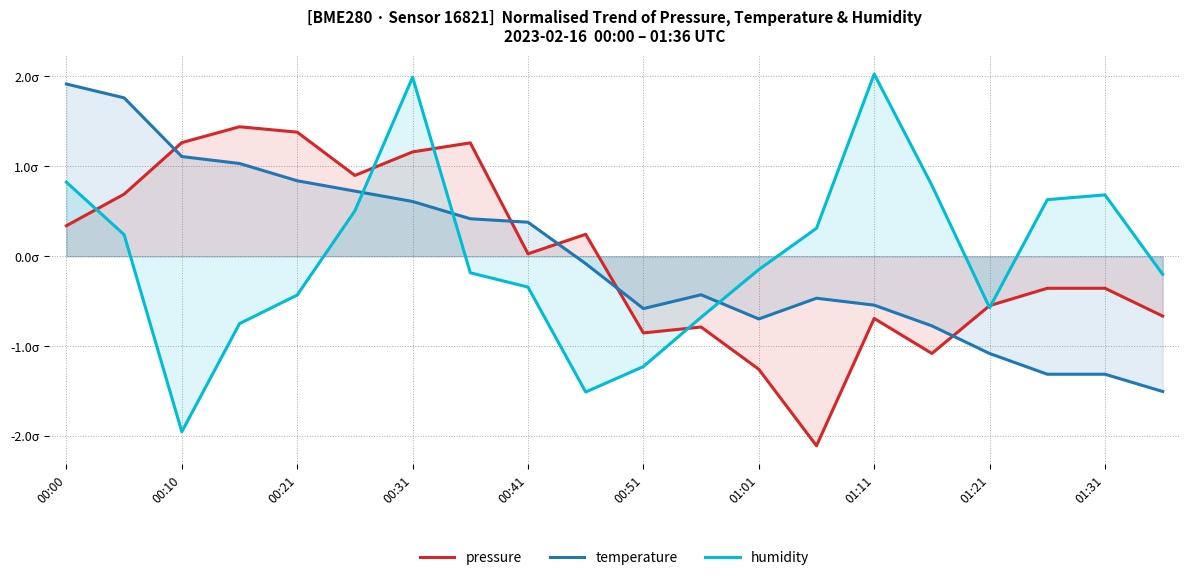

What is the total value across all series at 01:11?

0.8